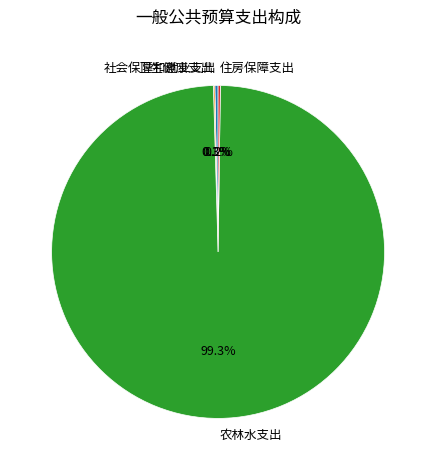

To the nearest percent, what portion does 农林水支出 represent?

99%